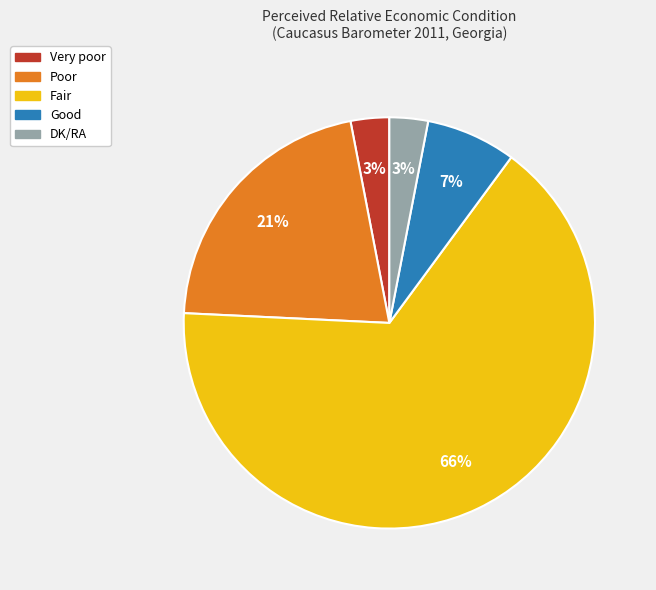

To the nearest percent, what is the average slice percentage?

20%